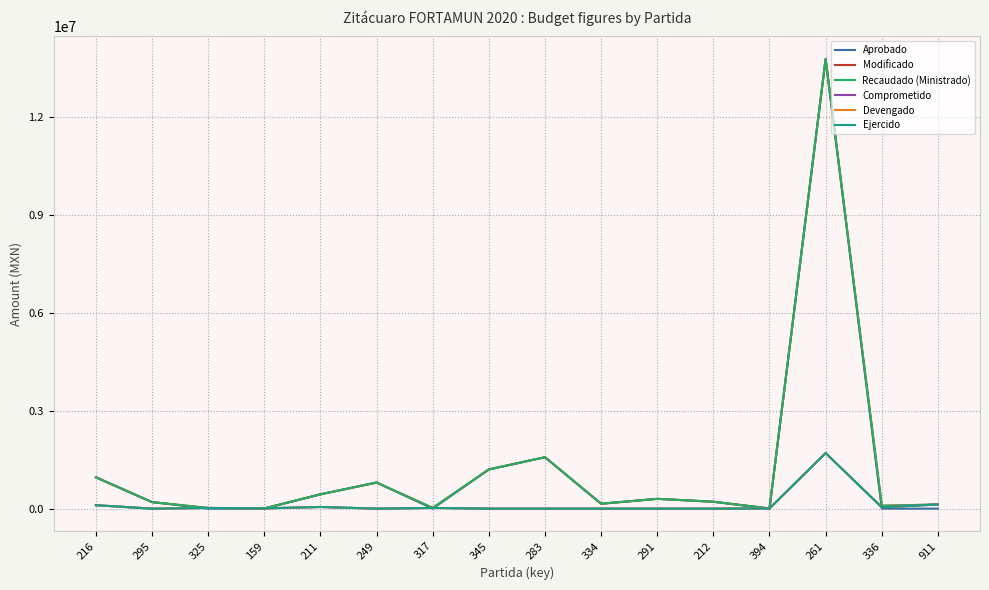

Does the chart have visible grid lines?

Yes